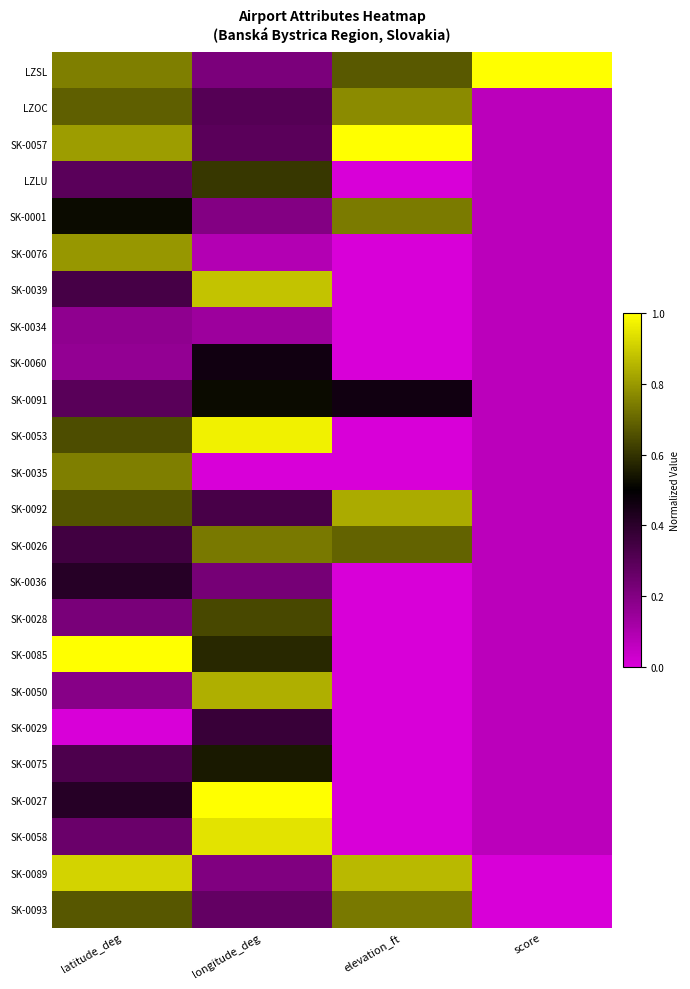

How many categories are shown in the chart?

4